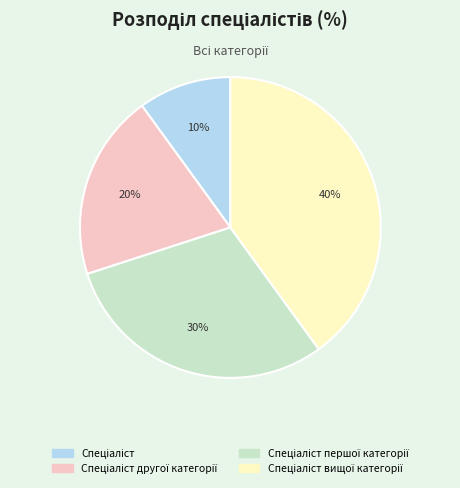

Is there a majority slice in this chart?

No